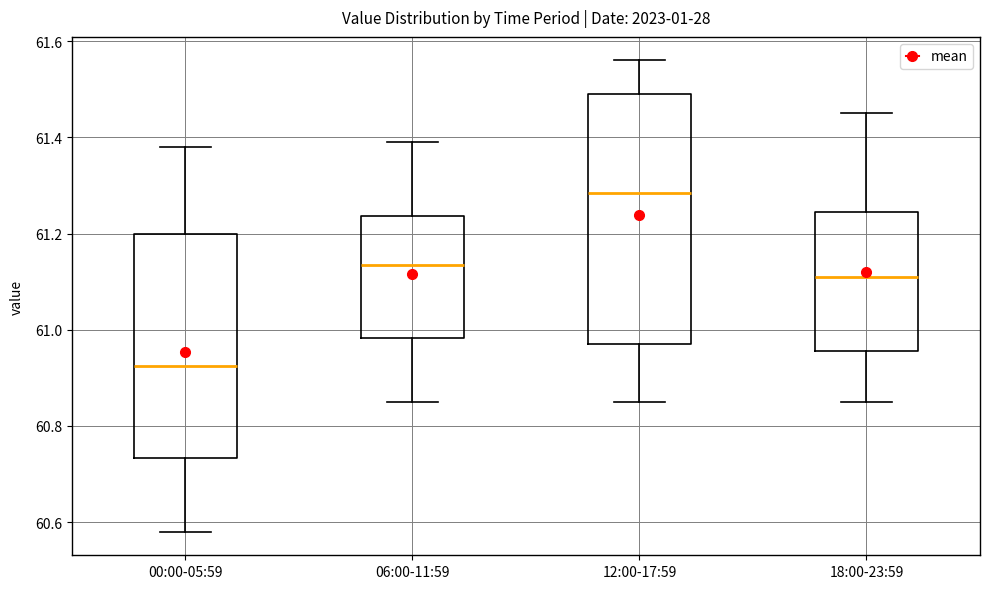

Reading left to right, read every box against the y-axis: the position of its median line, the range the box covers, and the ends of its whiskers. The values are not printed on the chart, so give them approximately, as read against the axis.

00:00-05:59: median 60.92, box 60.74 to 61.20, whiskers 60.58 to 61.38
06:00-11:59: median 61.14, box 60.98 to 61.24, whiskers 60.86 to 61.40
12:00-17:59: median 61.28, box 60.98 to 61.50, whiskers 60.86 to 61.56
18:00-23:59: median 61.12, box 60.96 to 61.24, whiskers 60.86 to 61.46